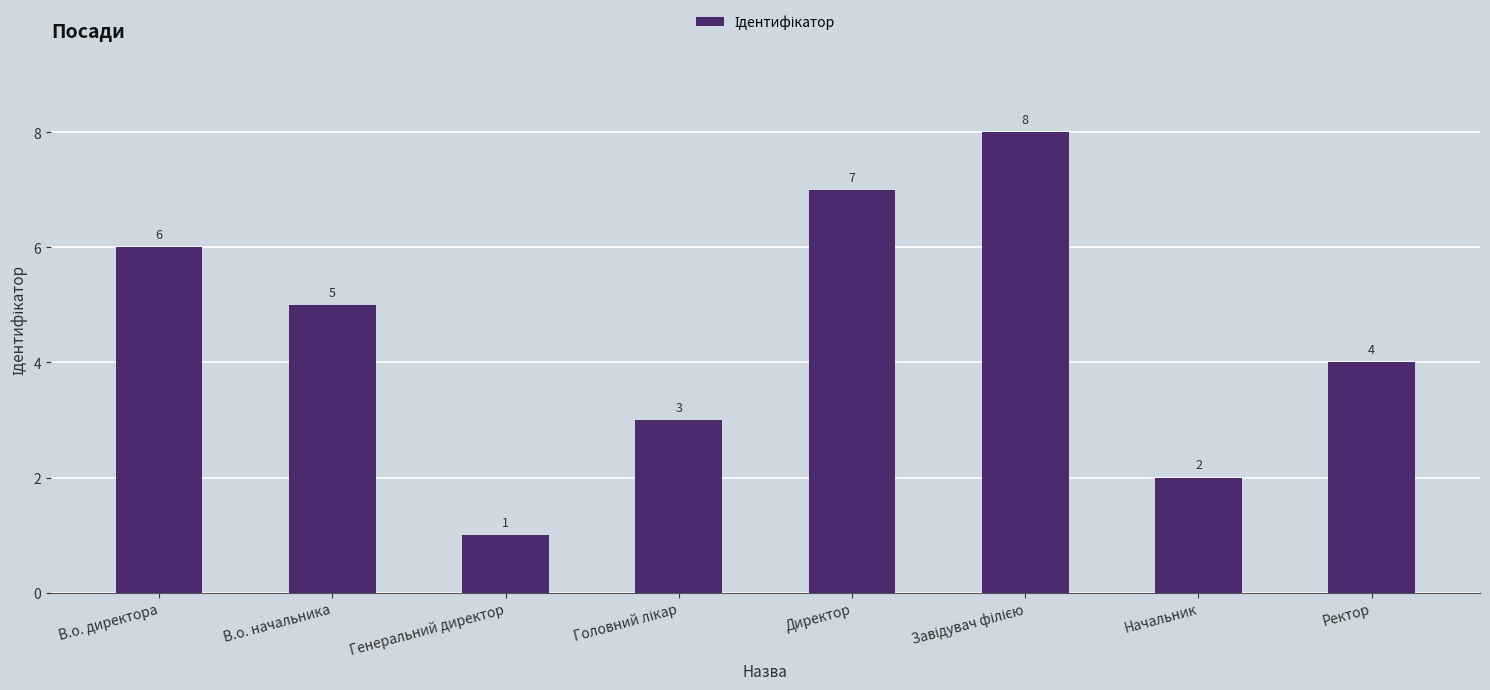

What is the difference between the maximum and second lowest values?

6